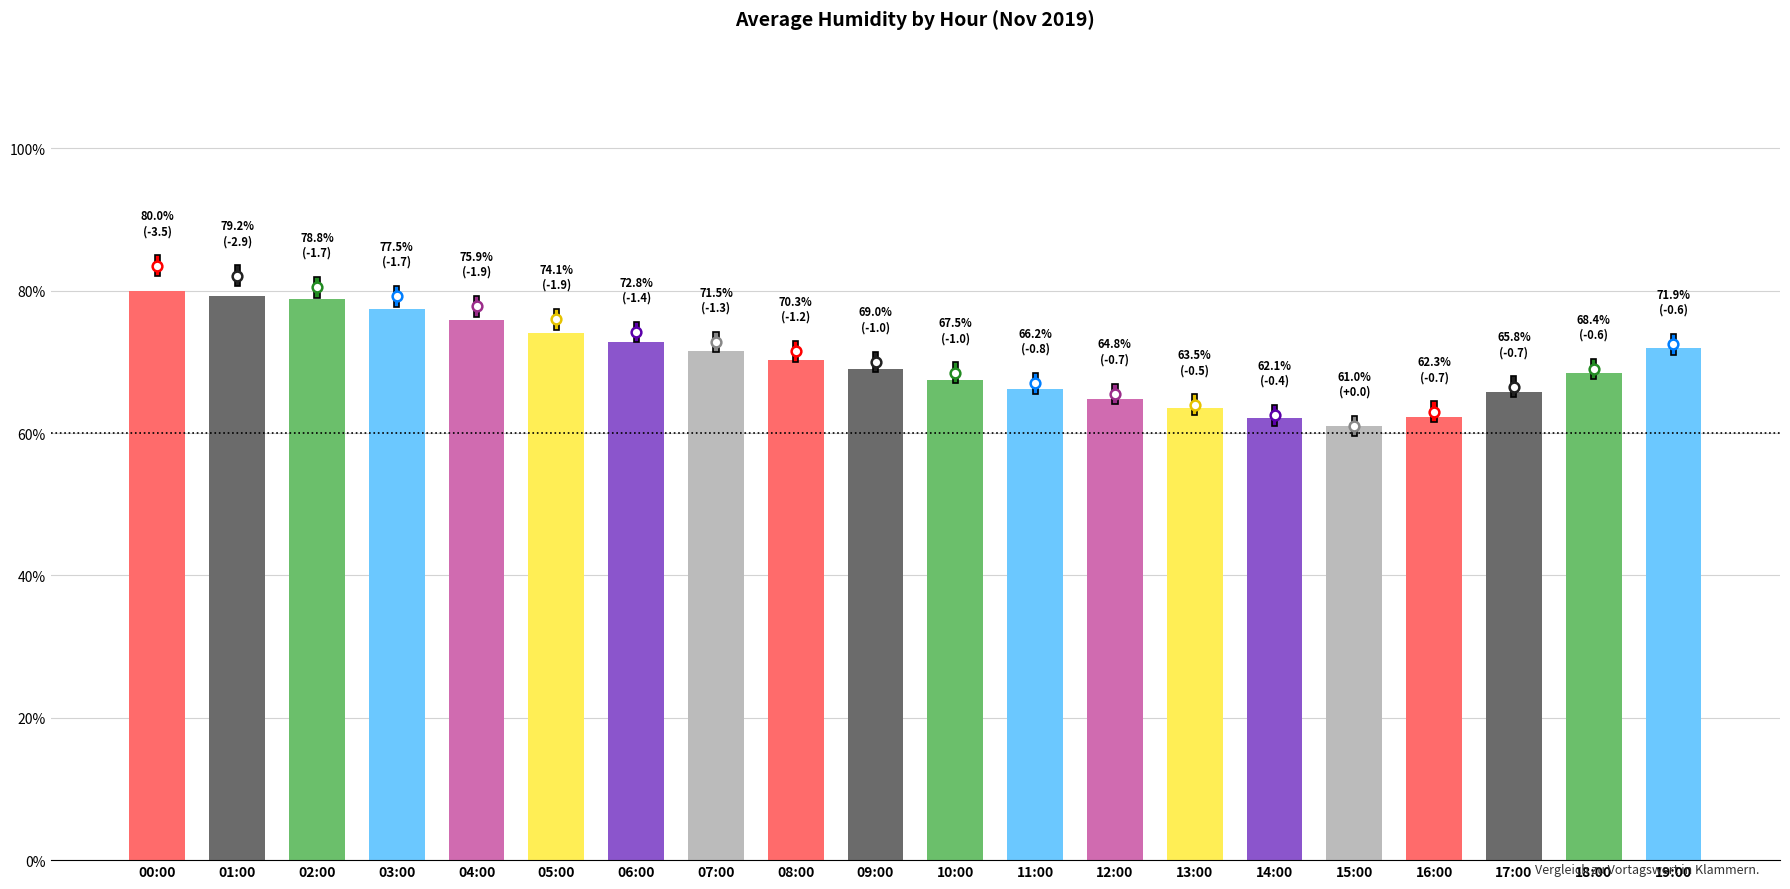

Is it true that the value at 10:00 is 67.5?

True